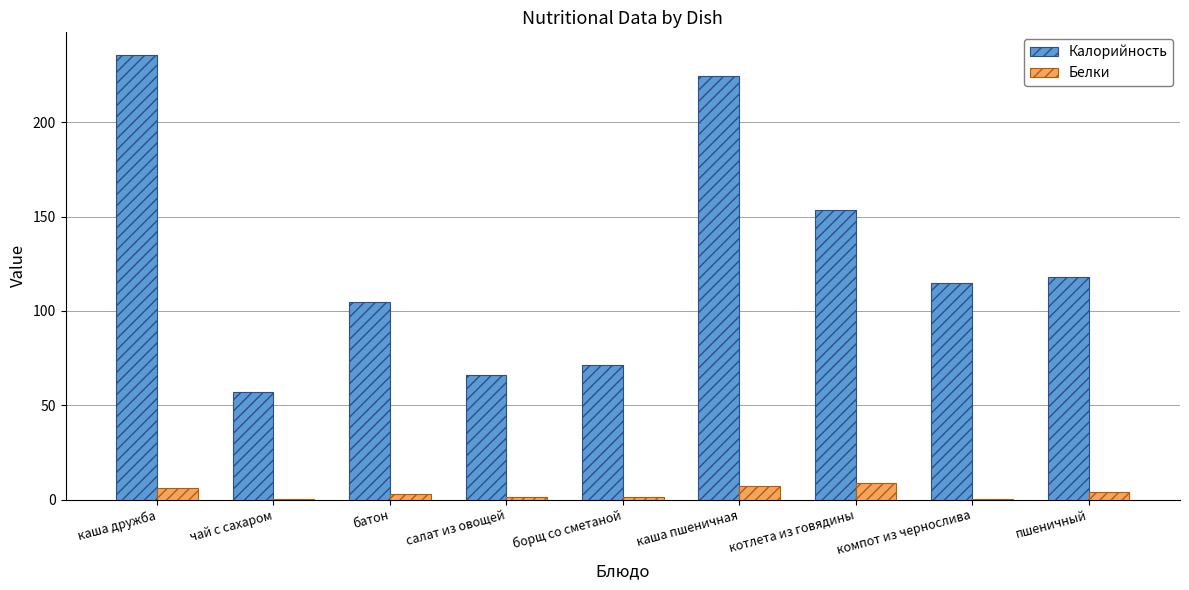

Between батон and каша пшеничная, which series saw the biggest shift?

Калорийность